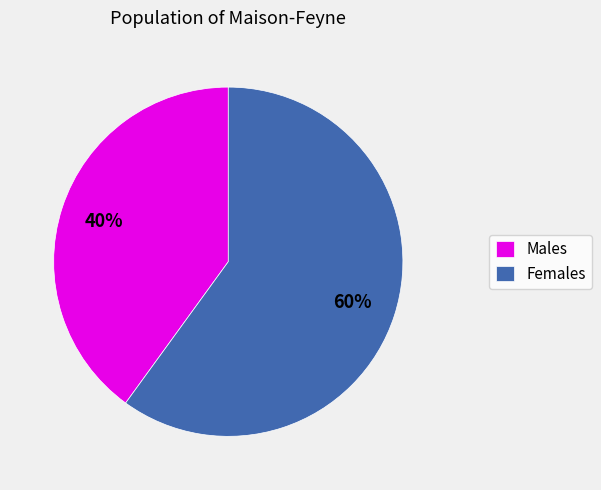

What is the ratio of the value at Males to the value at Females?

0.7